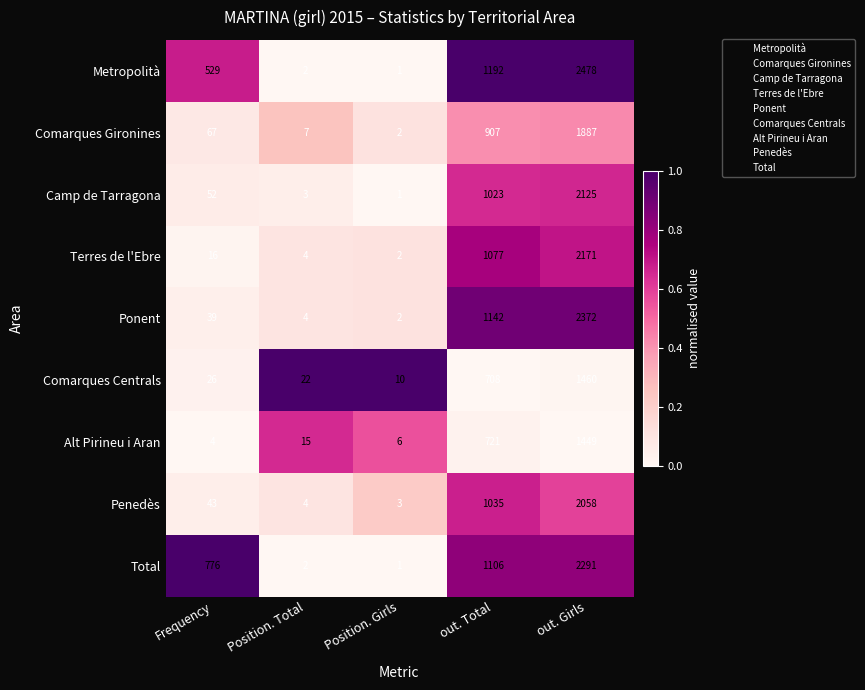

Is it true that Ponent equals 596 at out. Total?

False